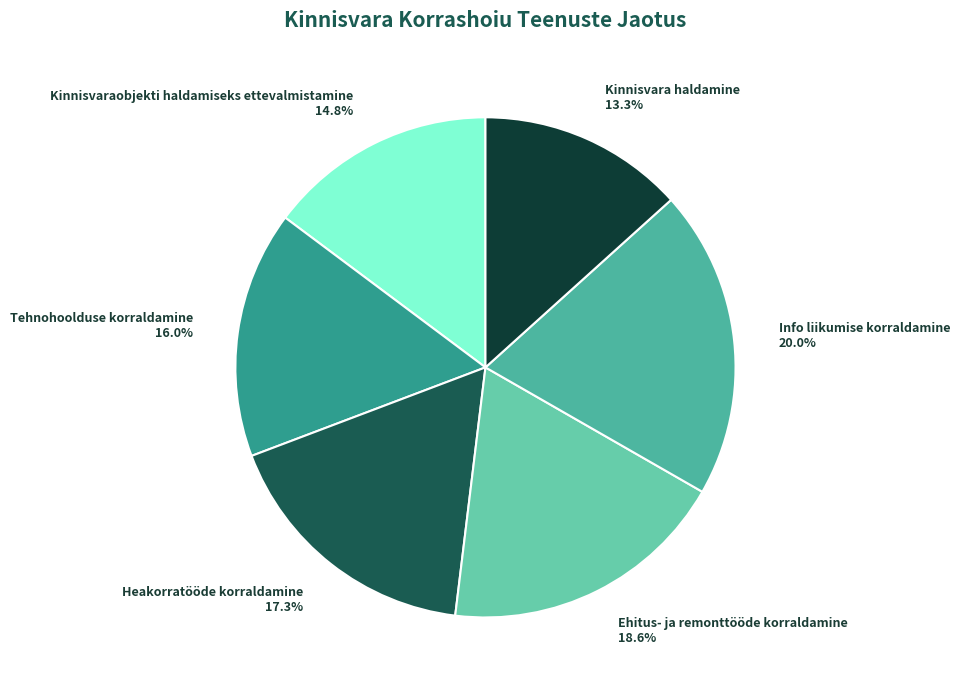

What is the largest slice in the pie chart?

Info liikumise korraldamine